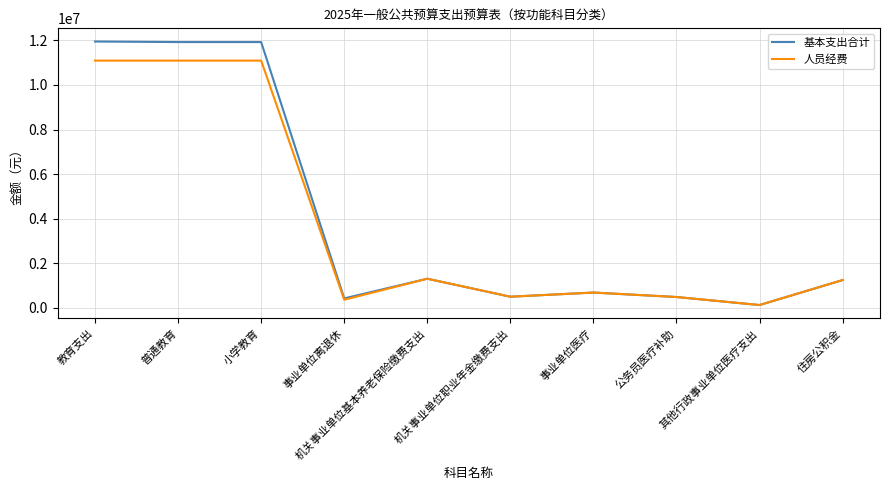

How many categories are shown in the chart?

10